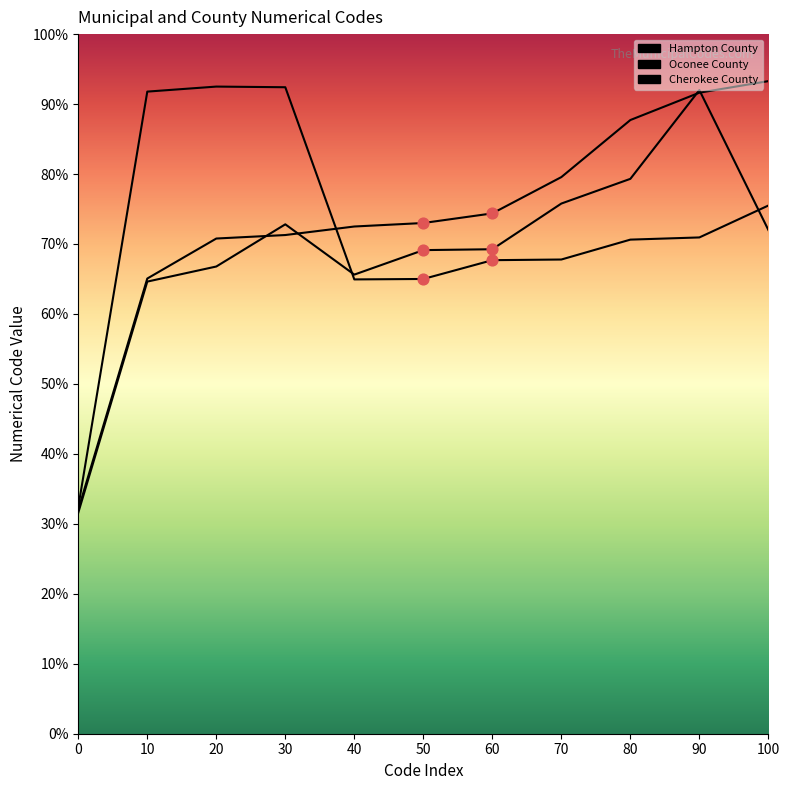

Which series has the widest spread of Y values?

Hampton County